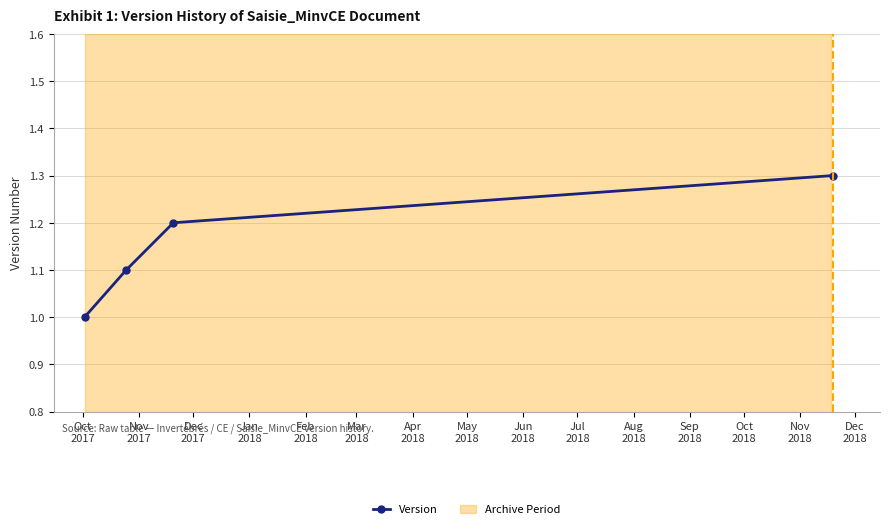

What is the value of the 2nd point from the left?

1.1